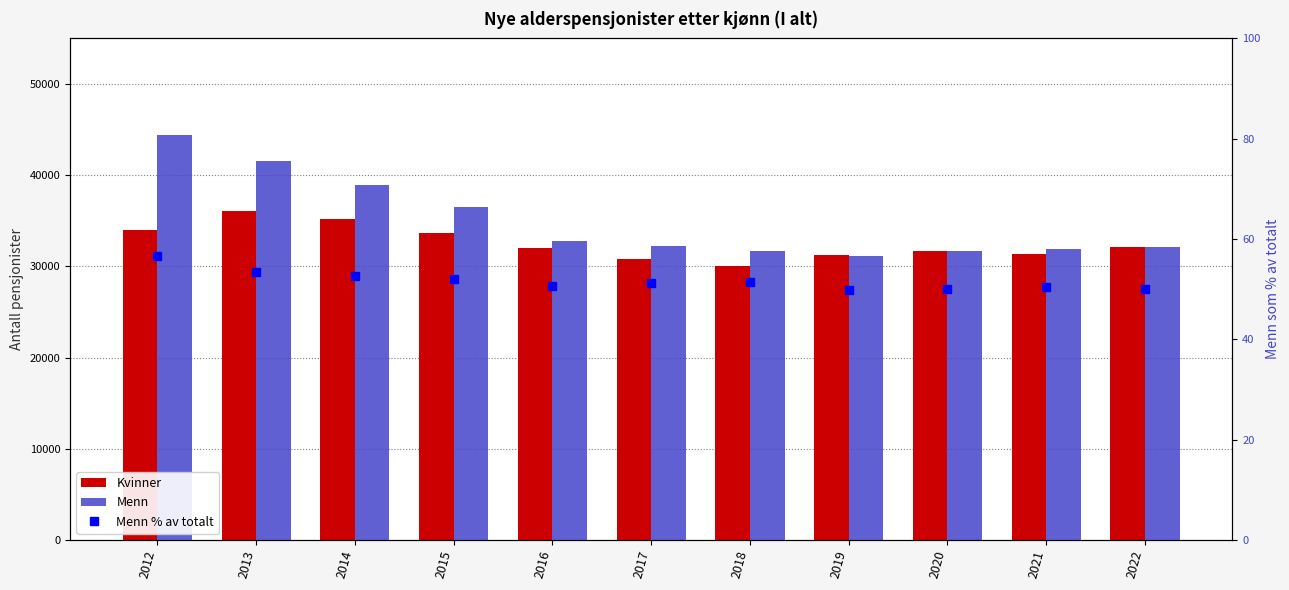

What is the difference between the Kvinner values at 2012 and 2020?

2297.0